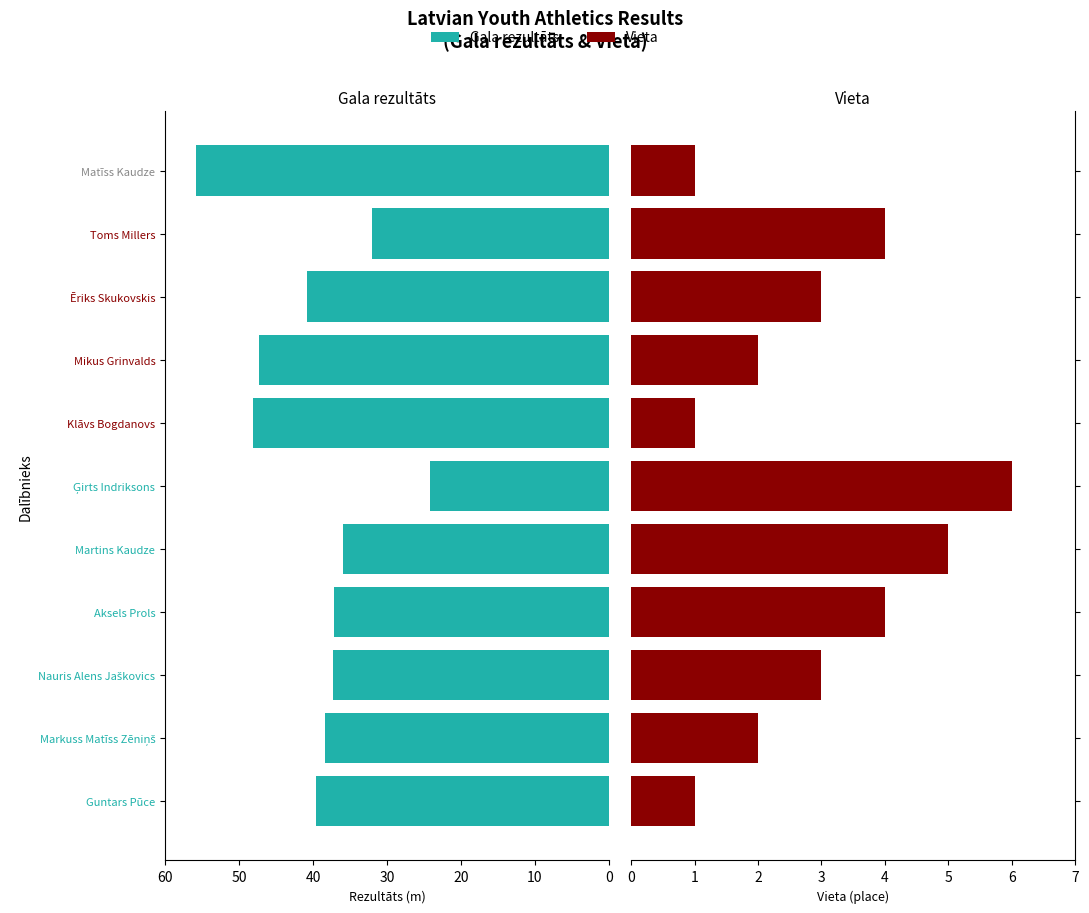

Rank the series at Nauris Alens Jaškovics from highest to lowest value.

Gala rezultāts, Vieta